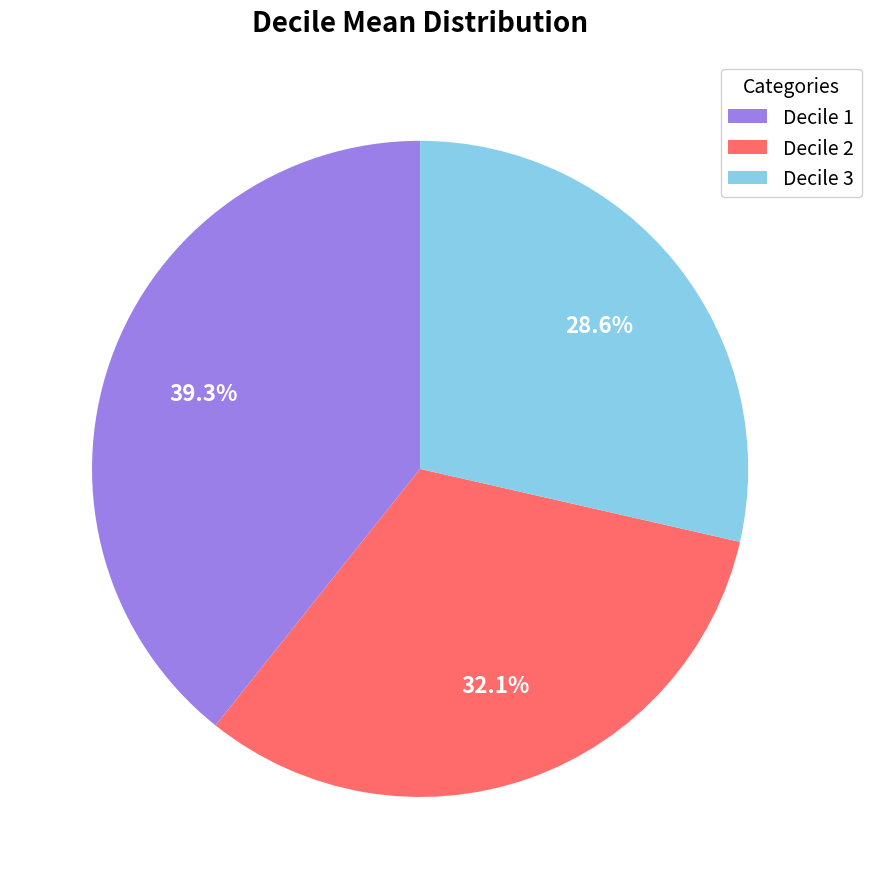

Is the sum of Decile 1 and Decile 2 greater than half?

Yes